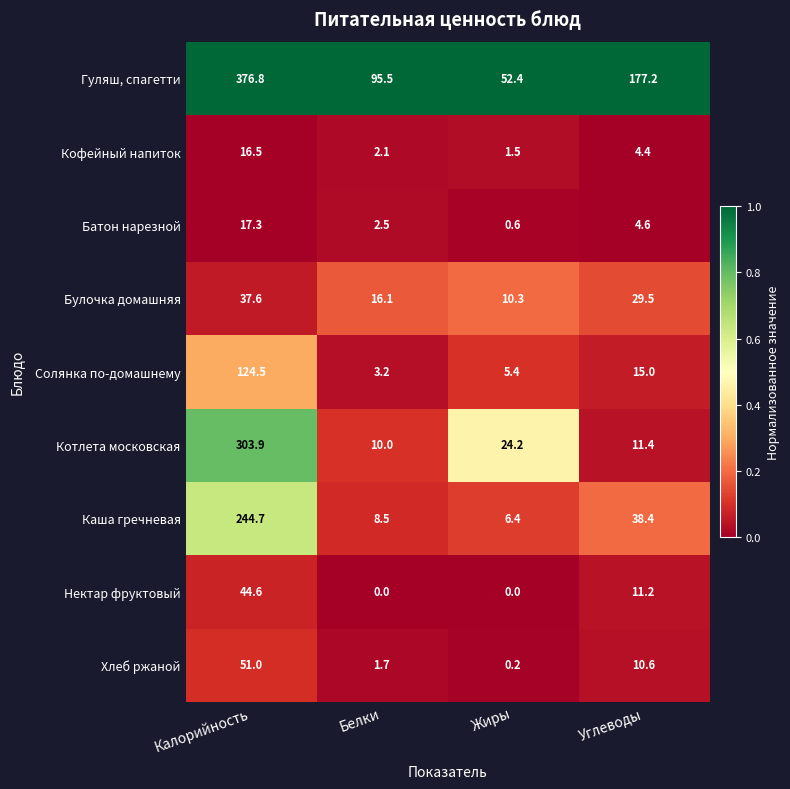

The Хлеб ржаной series shows 0.2 at Жиры. True or false?

True